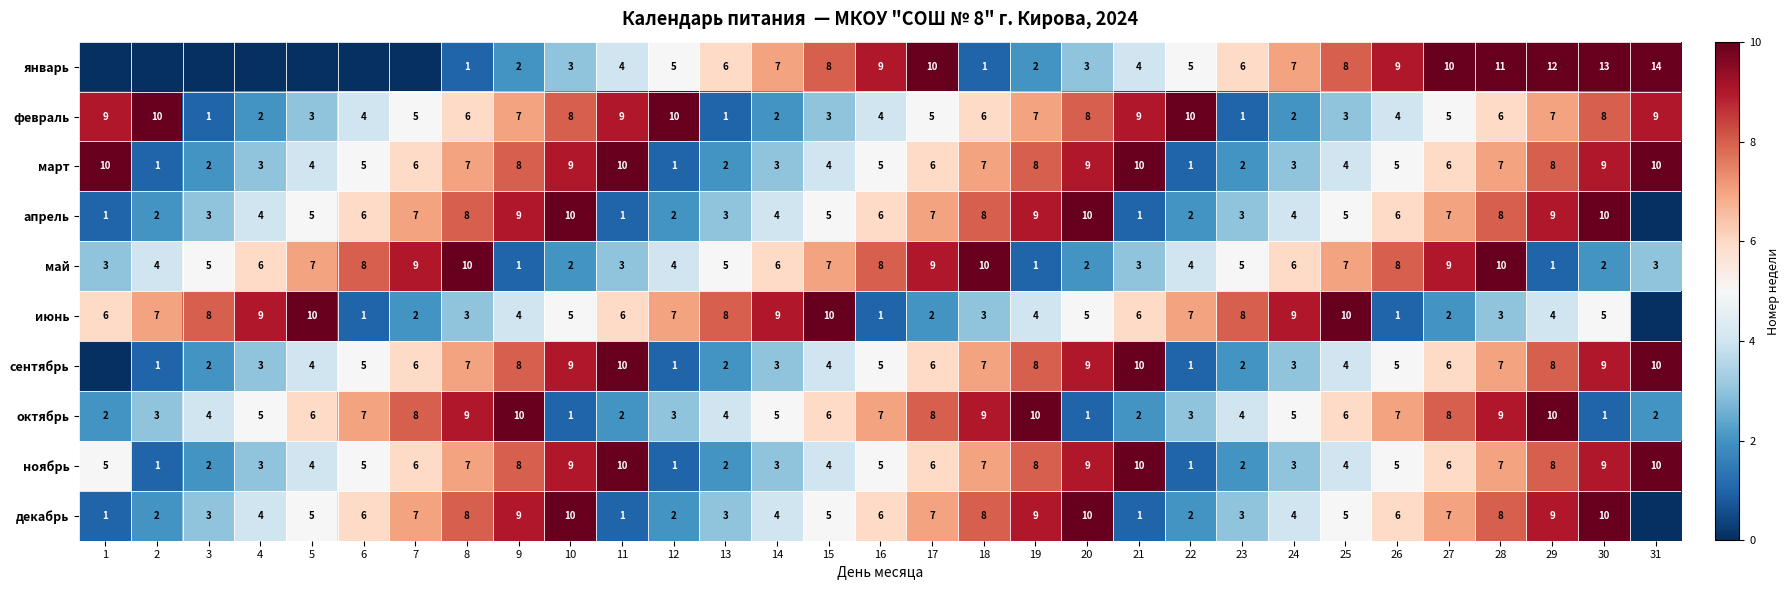

The декабрь series shows 3 at 12. True or false?

False